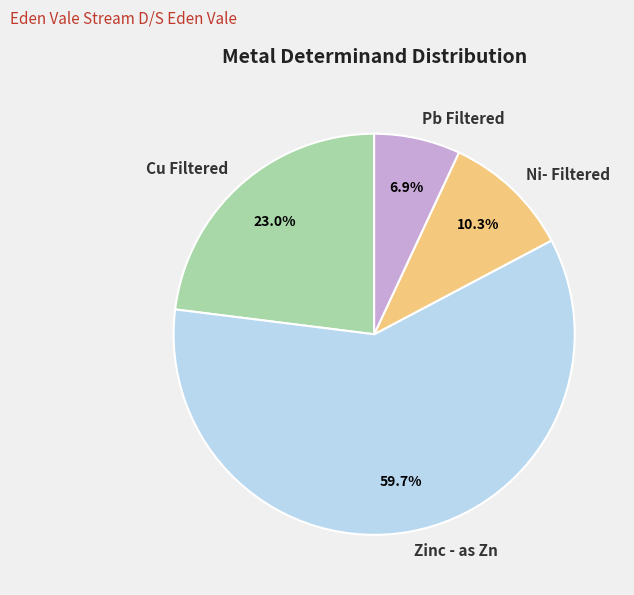

How many slices are in this pie chart?

4